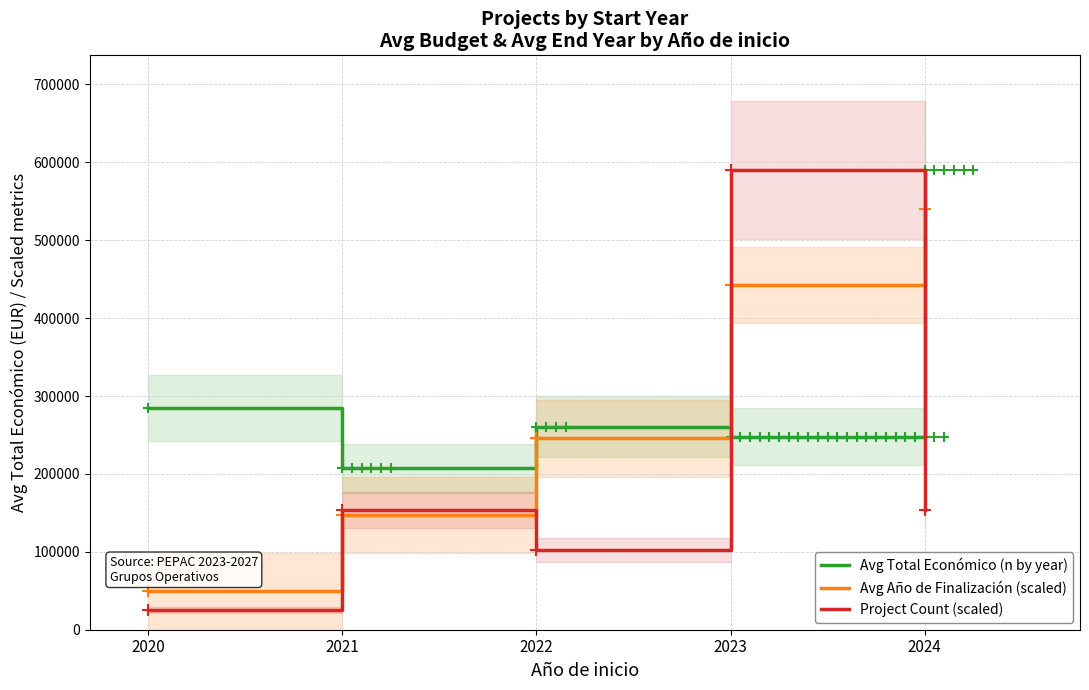

Reading right to left, what are all the values shown in this chart?

Avg Total Económico (n by year): 2024=589873.0	2023=248028.0	2022=260758.0	2021=207085.0	2020=284756.0
Avg Año de Finalización (scaled): 2024=540716.9	2023=442404.8	2022=245780.4	2021=147468.2	2020=49156.1
Project Count (scaled): 2024=153879.9	2023=589873.0	2022=102586.6	2021=153879.9	2020=25646.7